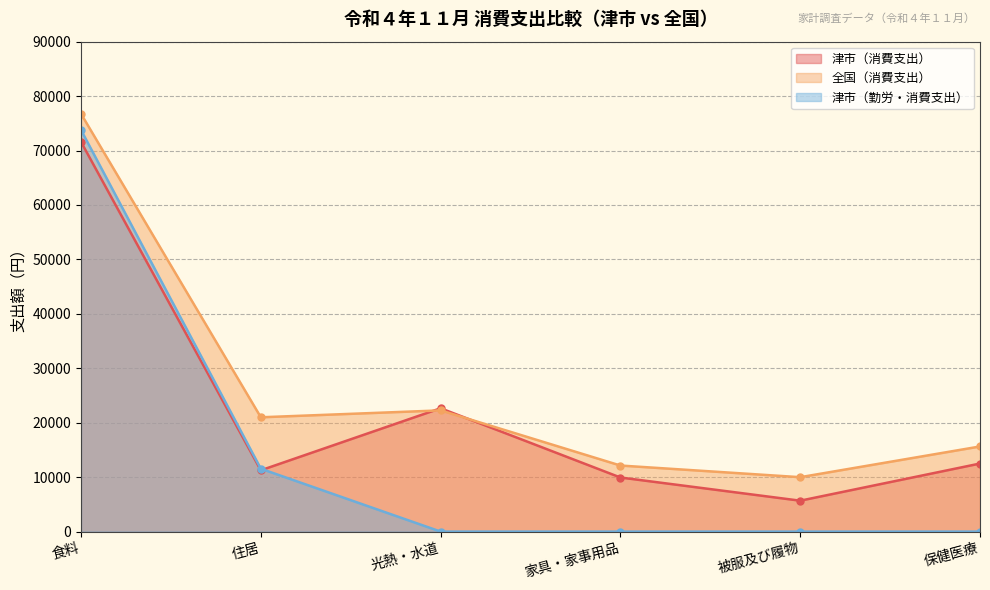

List the series in order of their overall mean, highest first.

全国（消費支出）, 津市（消費支出）, 津市（勤労・消費支出）